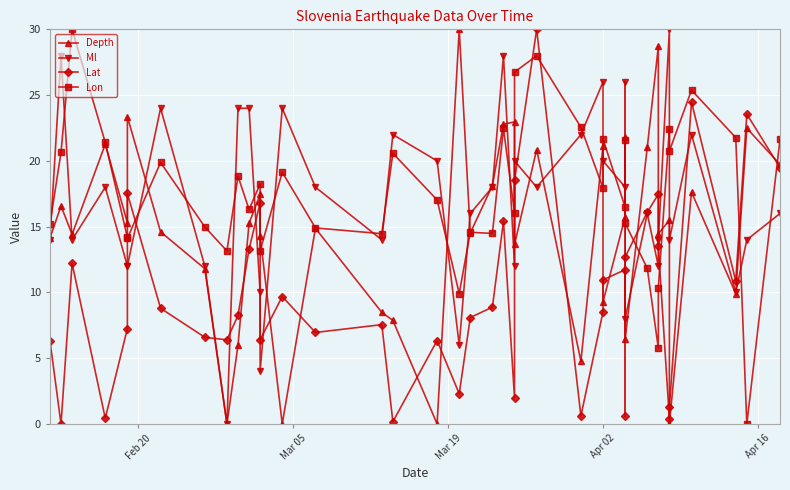

In Depth, how many points are lower than both neighbors (excluding endpoints)?

13